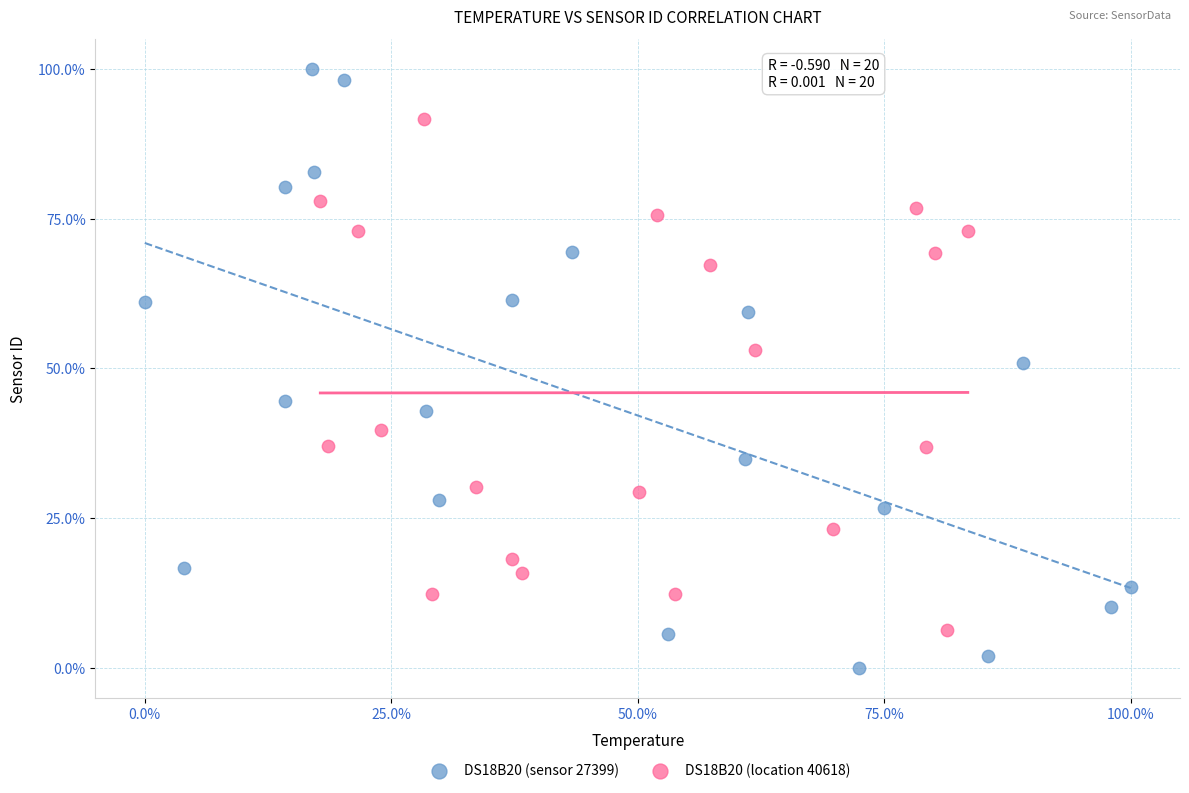

Which series reaches the minimum Y coordinate?

DS18B20 (sensor 27399)